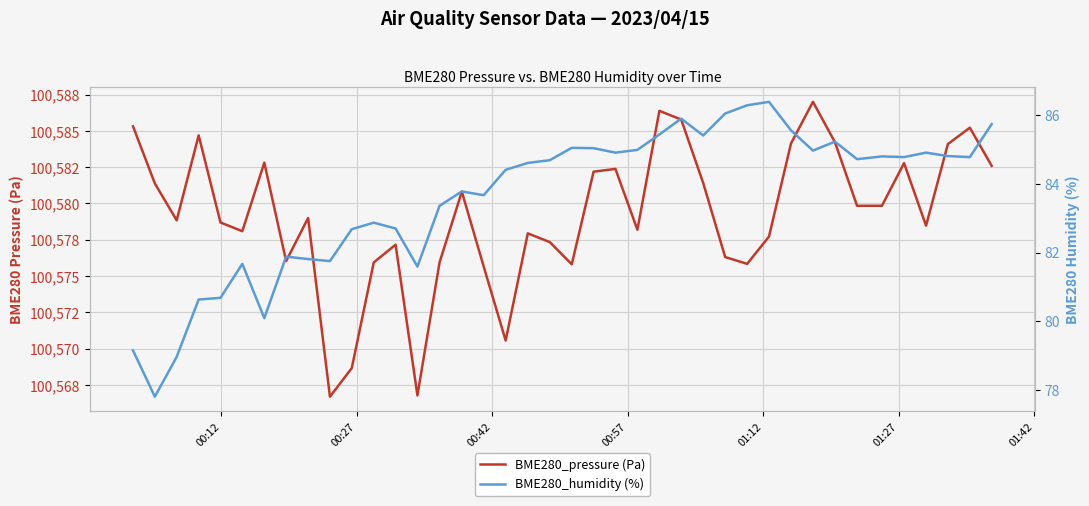

Count the number of categories in the chart.

40